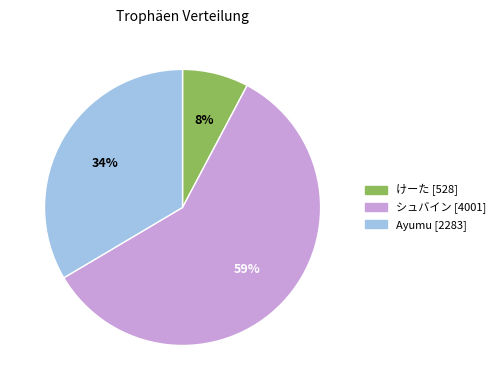

Is there any slice that represents more than half of the pie?

Yes